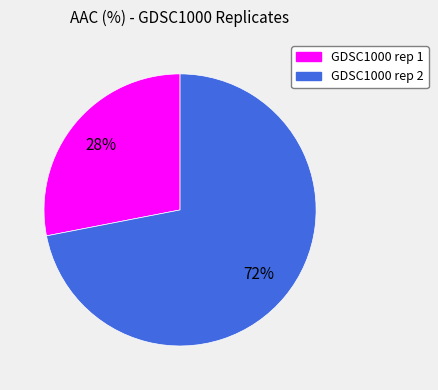

To the nearest percent, what is the difference between the largest and smallest slice percentages?

44%